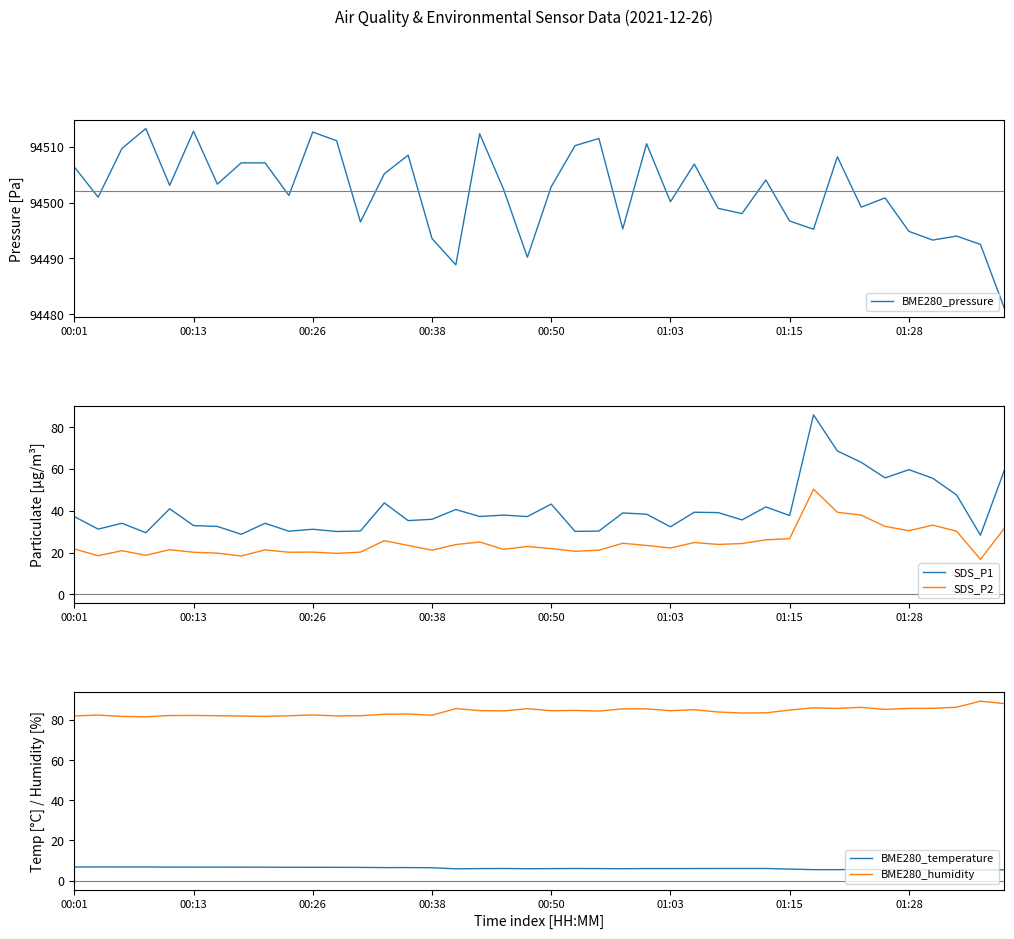

The SDS_P2 series shows 27.4 at 12. True or false?

False